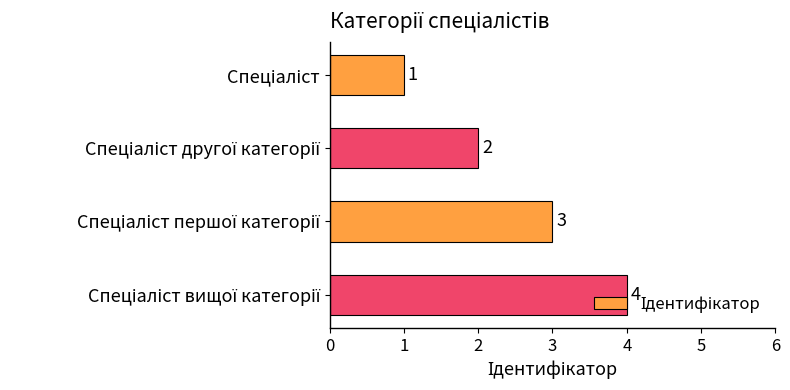

How many bars are there in total?

4